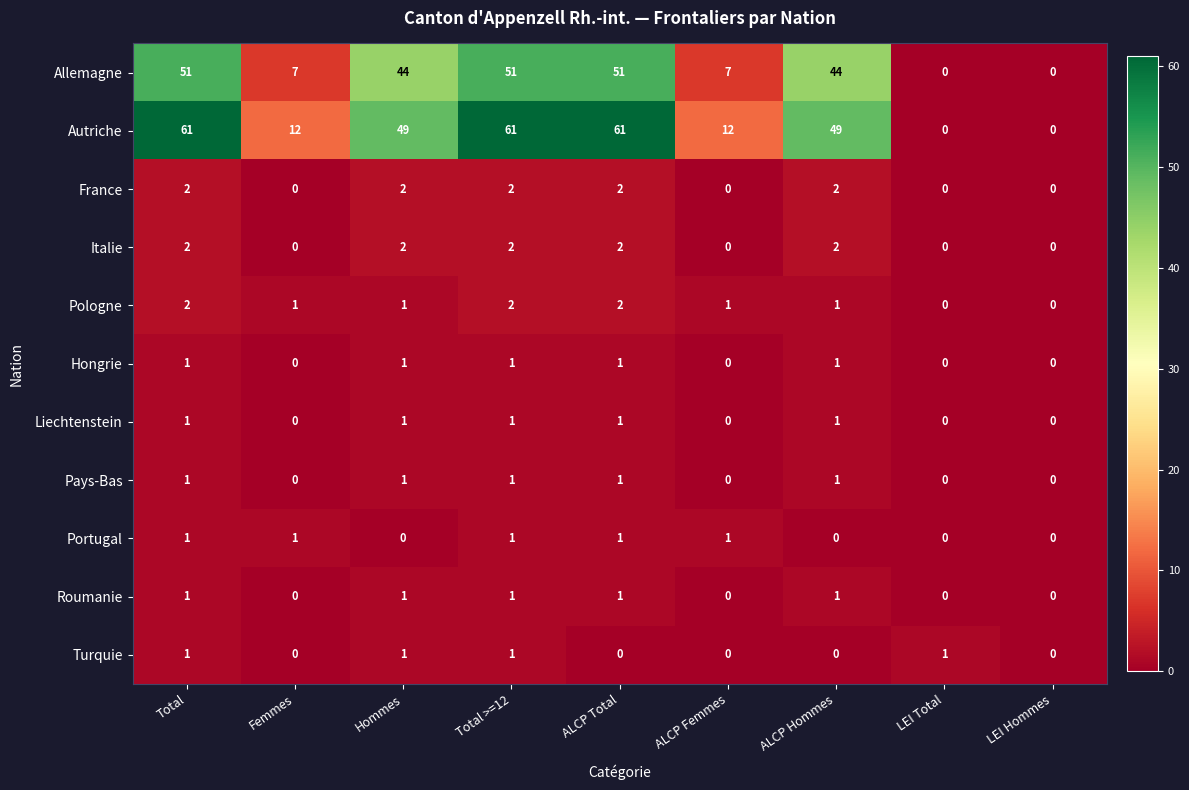

Count the number of categories in the chart.

9